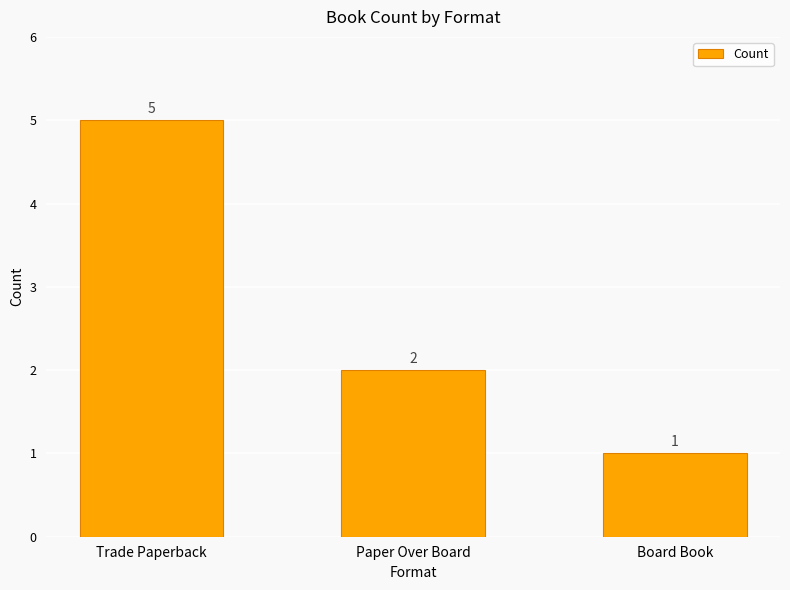

At which category does the chart reach its peak across all series?

Trade Paperback